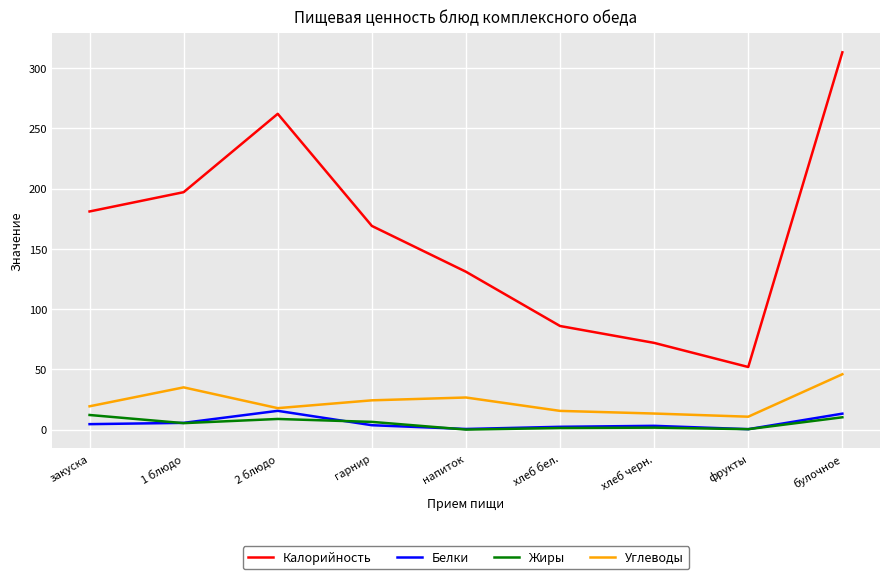

What is the total value across all series at 1 блюдо?

243.2